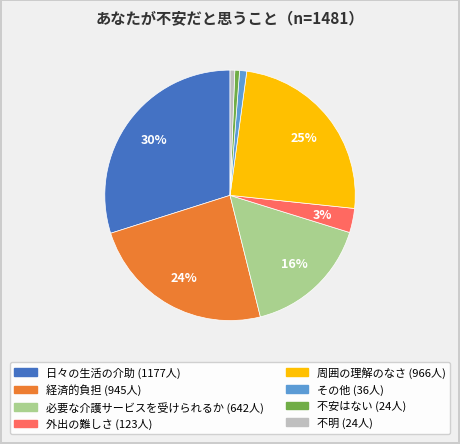

To the nearest percent, what is the combined percentage of 周囲の理解のなさ and 日々の生活の介助?

54%